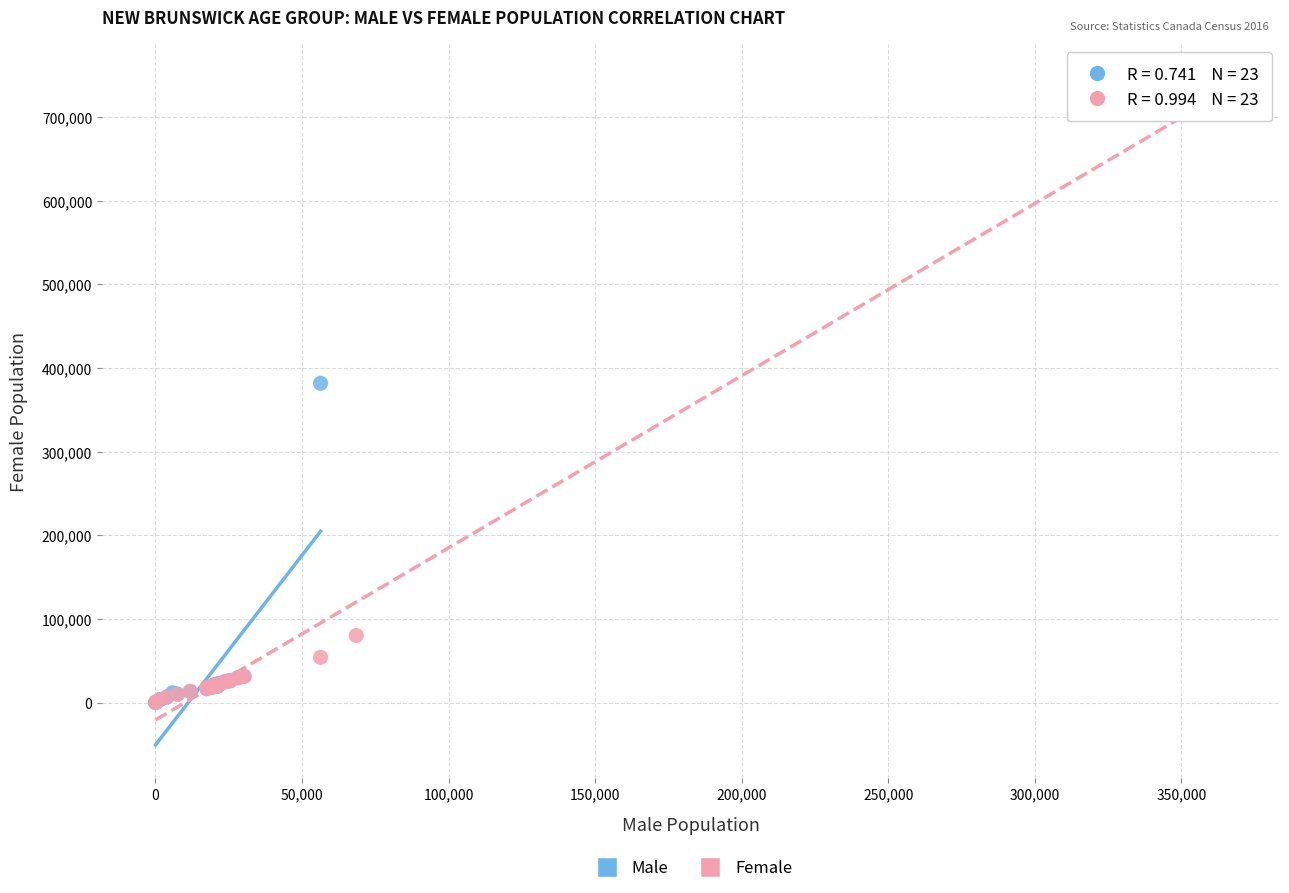

Which series has the widest spread of Y values?

Female